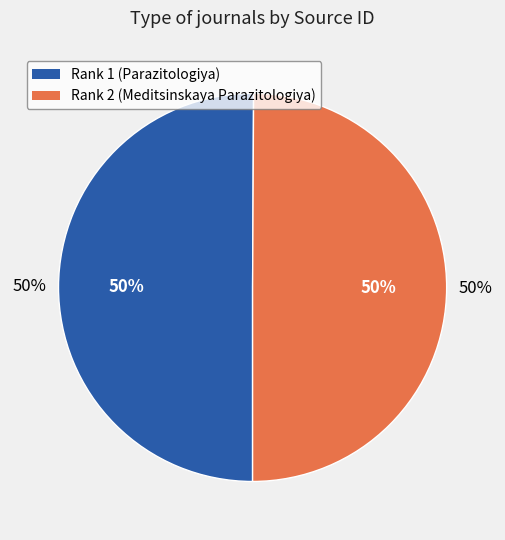

Between Rank 1 (Parazitologiya) and Rank 2 (Meditsinskaya Parazitologiya), which is larger?

Rank 1 (Parazitologiya)